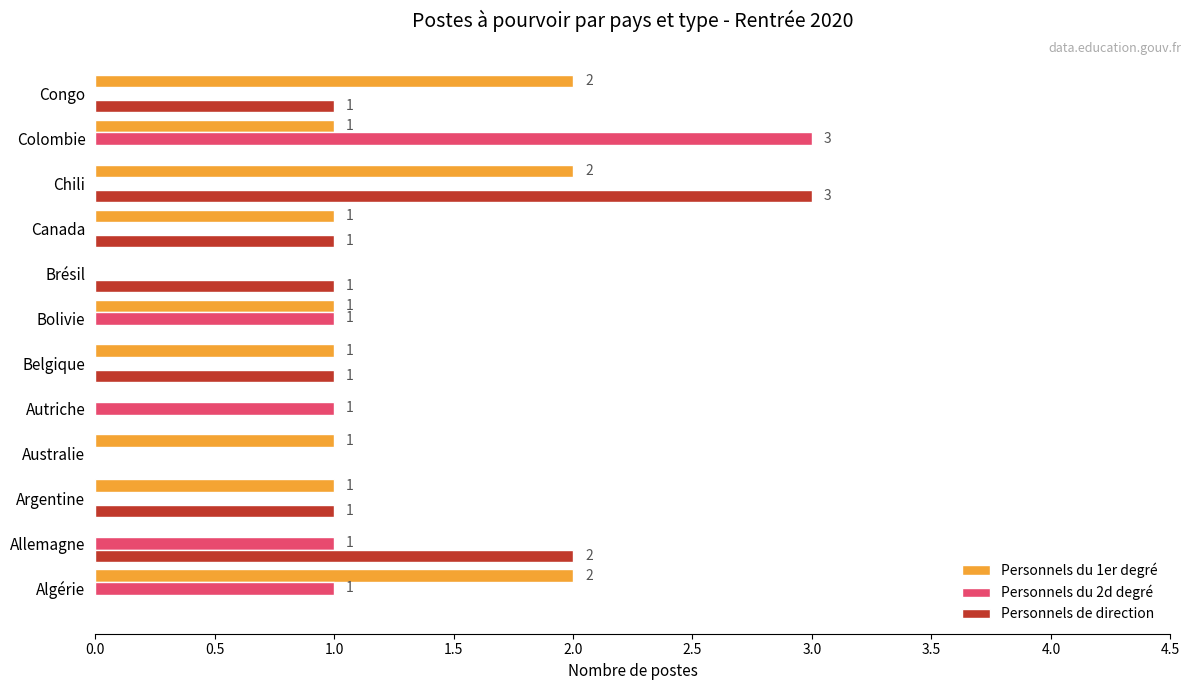

True or false: Personnels du 2d degré has a value of 0 at Belgique.

True